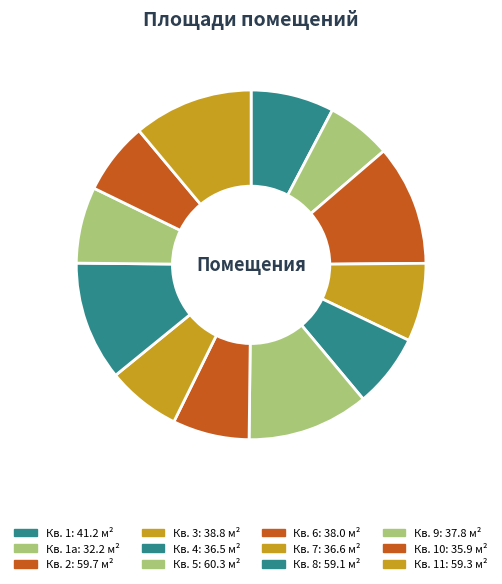

Which category has the biggest portion of the pie?

5